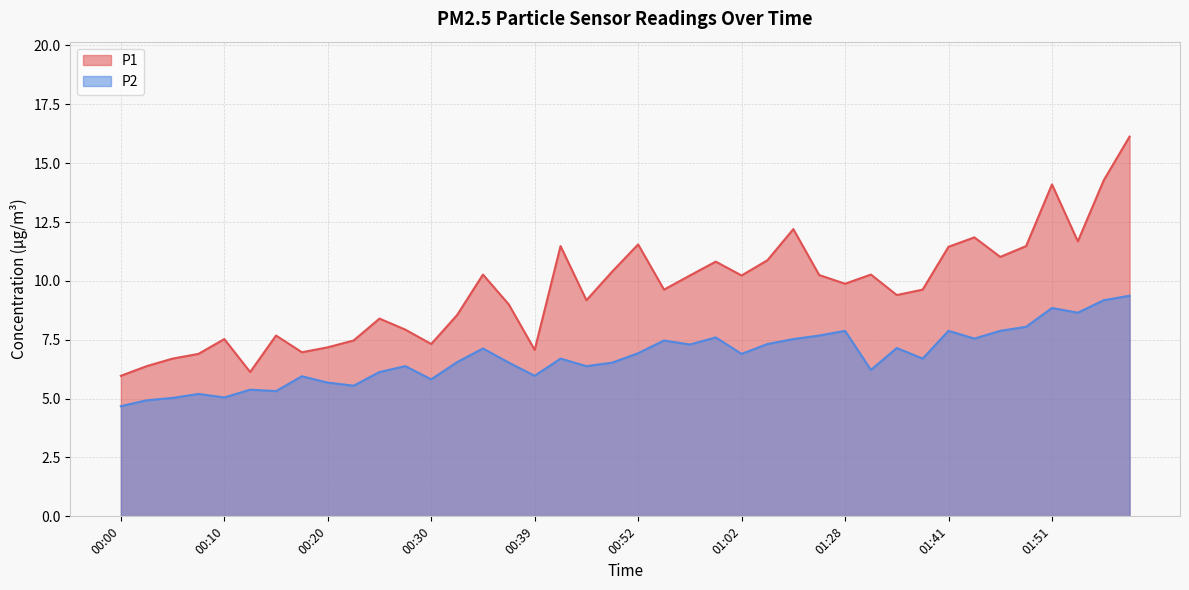

What is the total value across all series at 00:03?

11.3